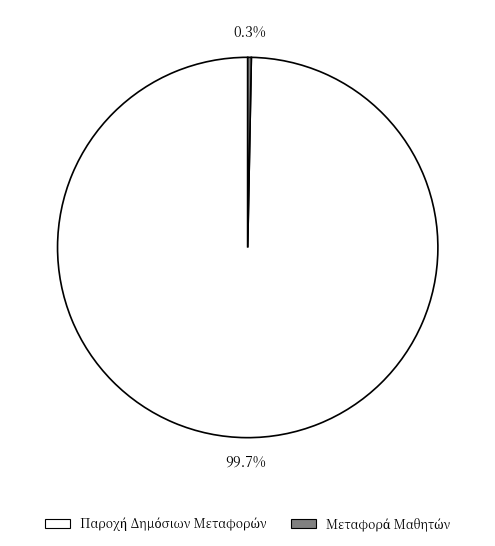

Is there a majority slice in this chart?

Yes